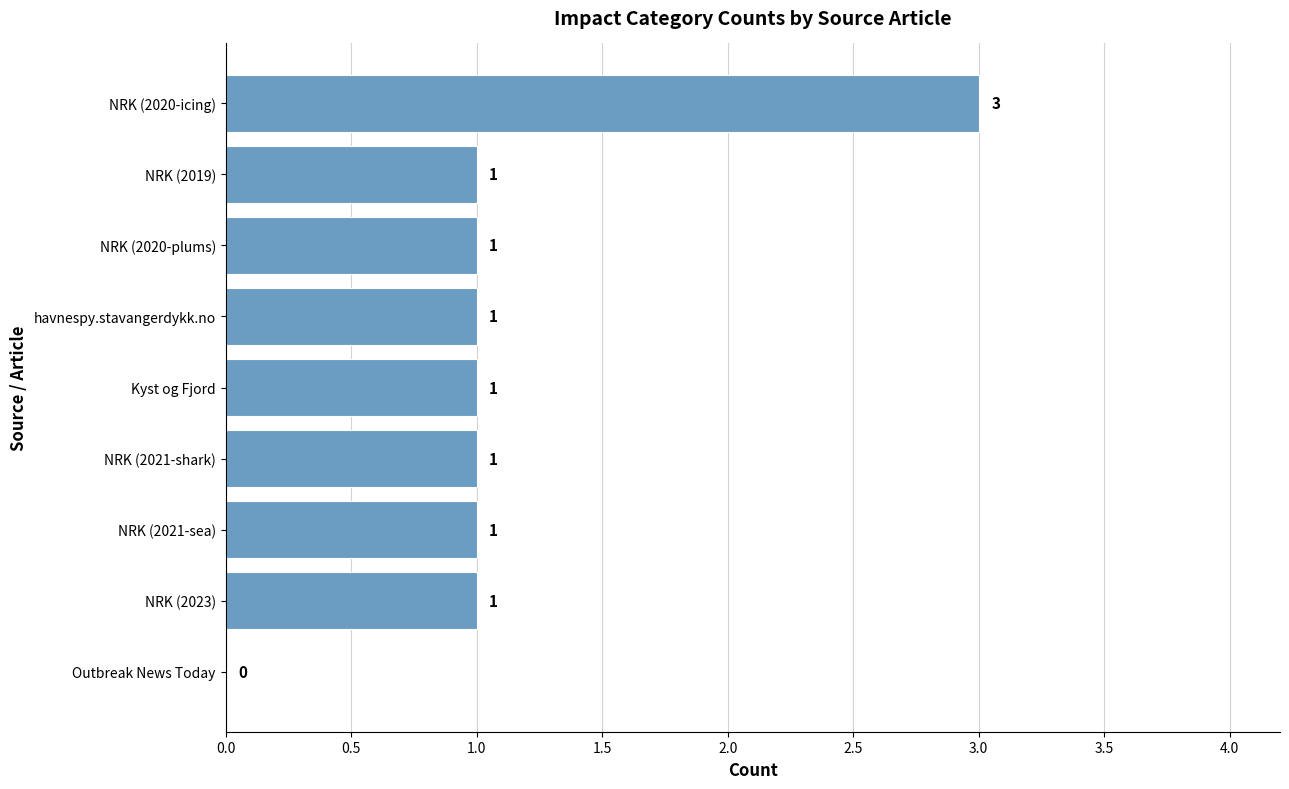

Reading bottom to top, list all the values displayed in this chart.

Outbreak News Today=0	NRK (2023)=1	NRK (2021-sea)=1	NRK (2021-shark)=1	Kyst og Fjord=1	havnespy.stavangerdykk.no=1	NRK (2020-plums)=1	NRK (2019)=1	NRK (2020-icing)=3